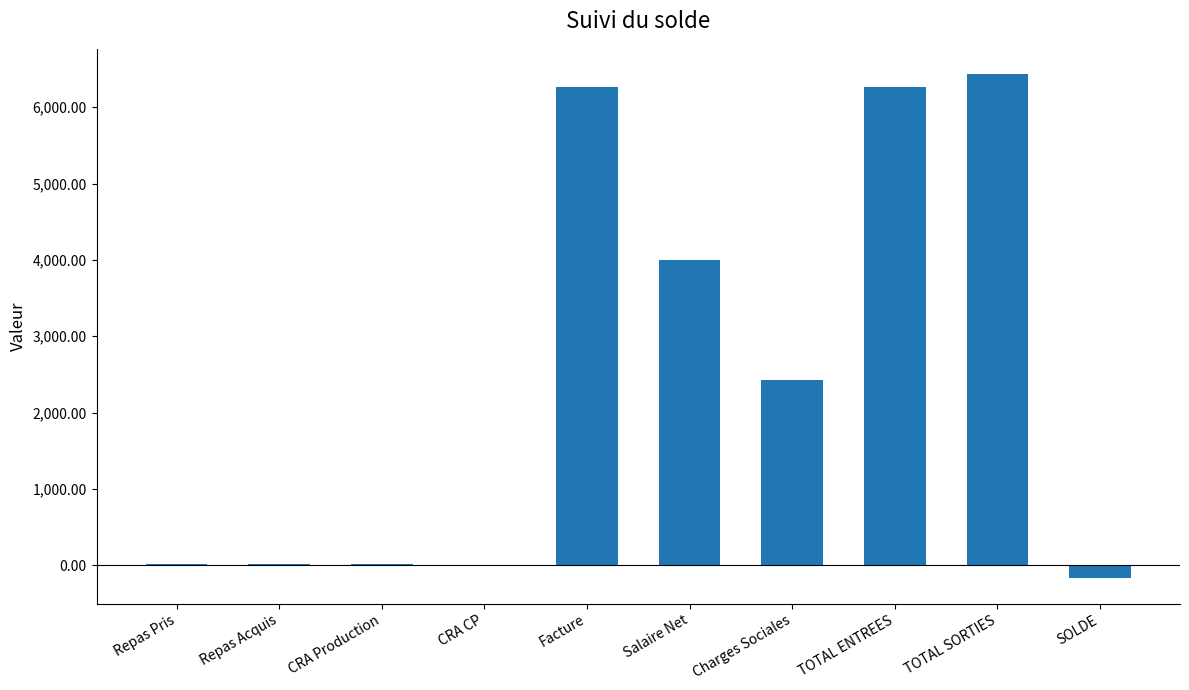

At which category does the chart reach its peak across all series?

TOTAL SORTIES